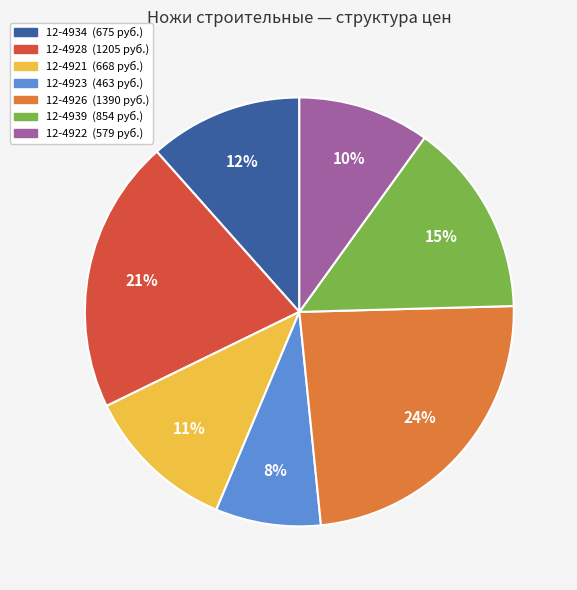

Is the sum of 12-4934 and 12-4922 greater than half?

No